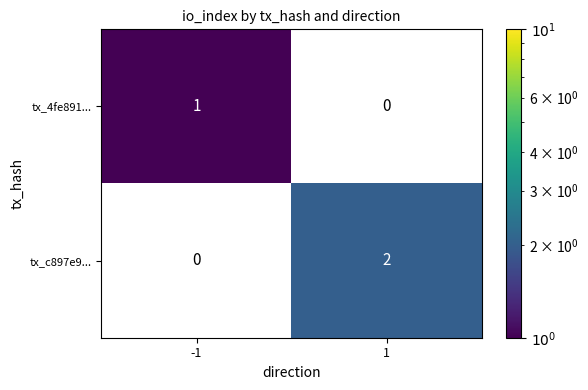

The value of tx_c897e9... at 1 is 2.0. True or false?

True